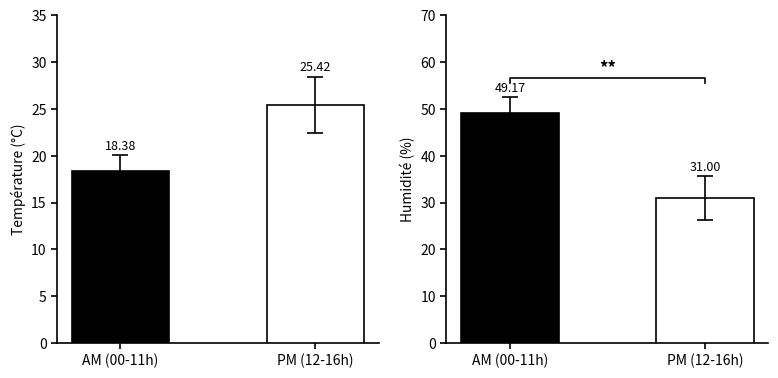

How many data points does each series have?

2